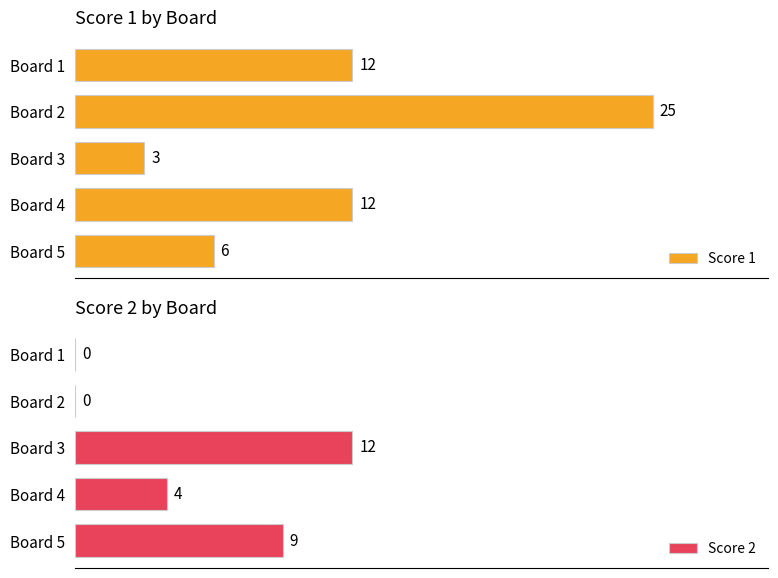

Which series has the largest total across all categories?

Score 1